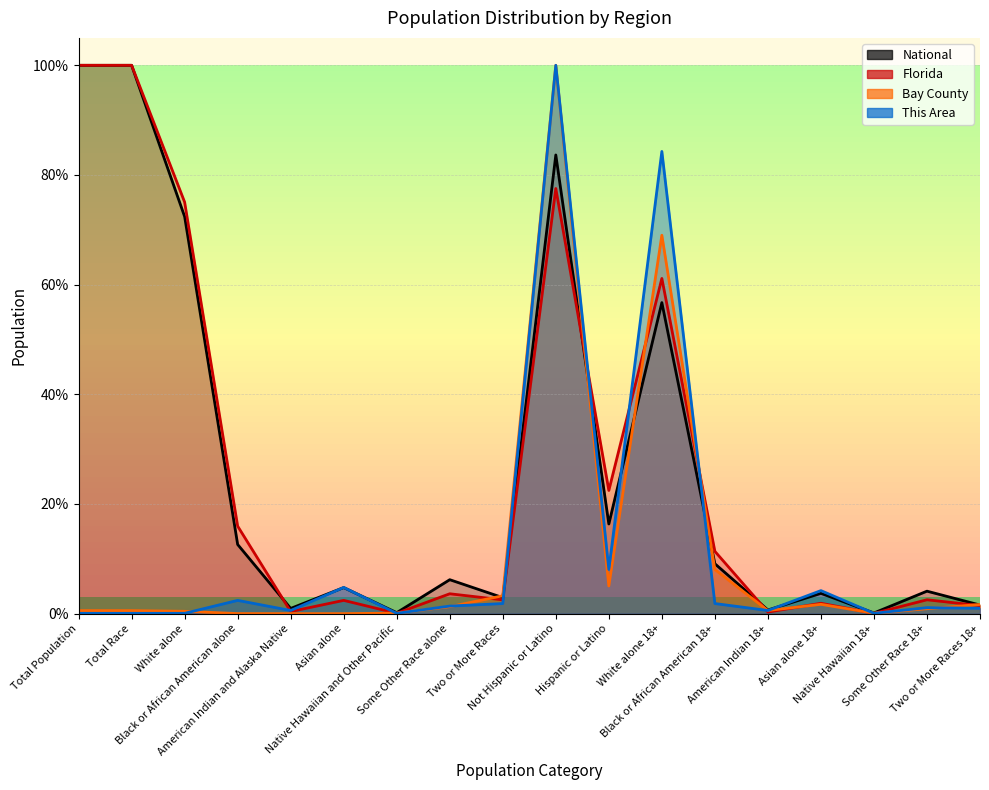

What is the spread (max minus min) of values at Asian alone 18+?

2.5